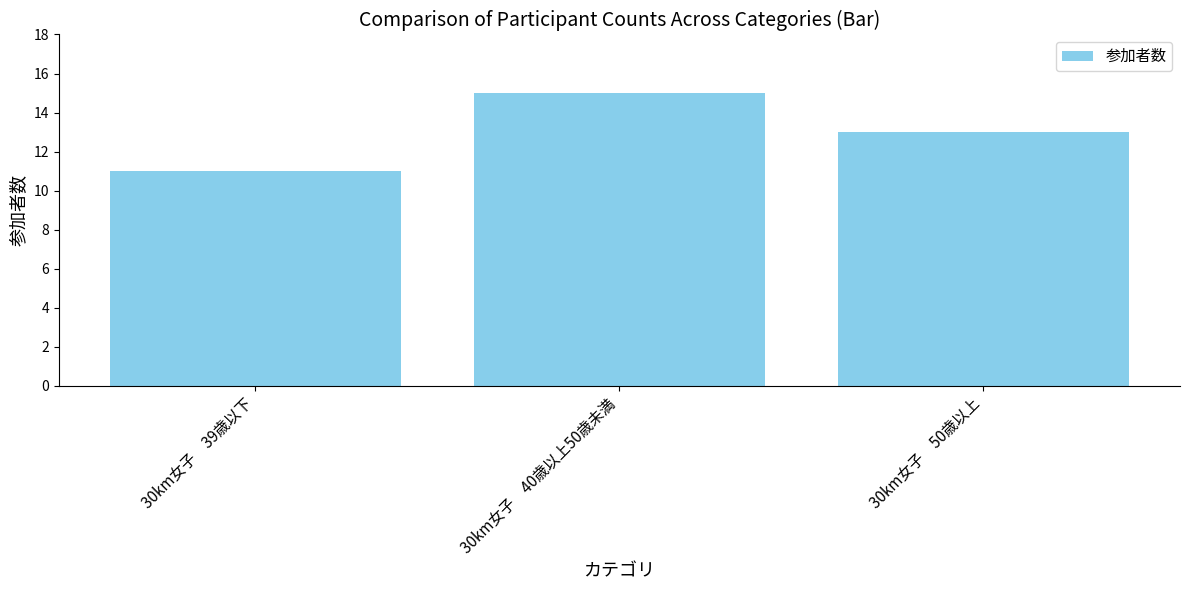

Reading left to right, transcribe all the data shown in this chart.

11	15	13